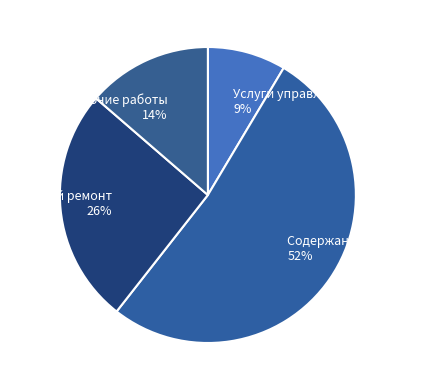

Between Содержание помещений and Услуги управления, which is larger?

Содержание помещений